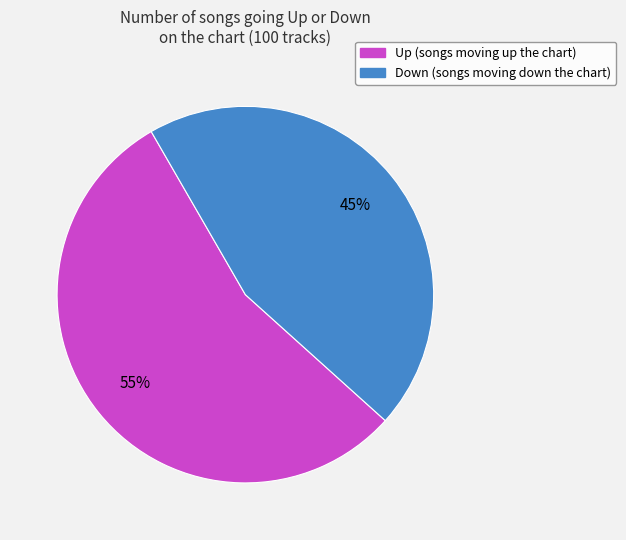

To the nearest percent, what is the average slice percentage?

50%